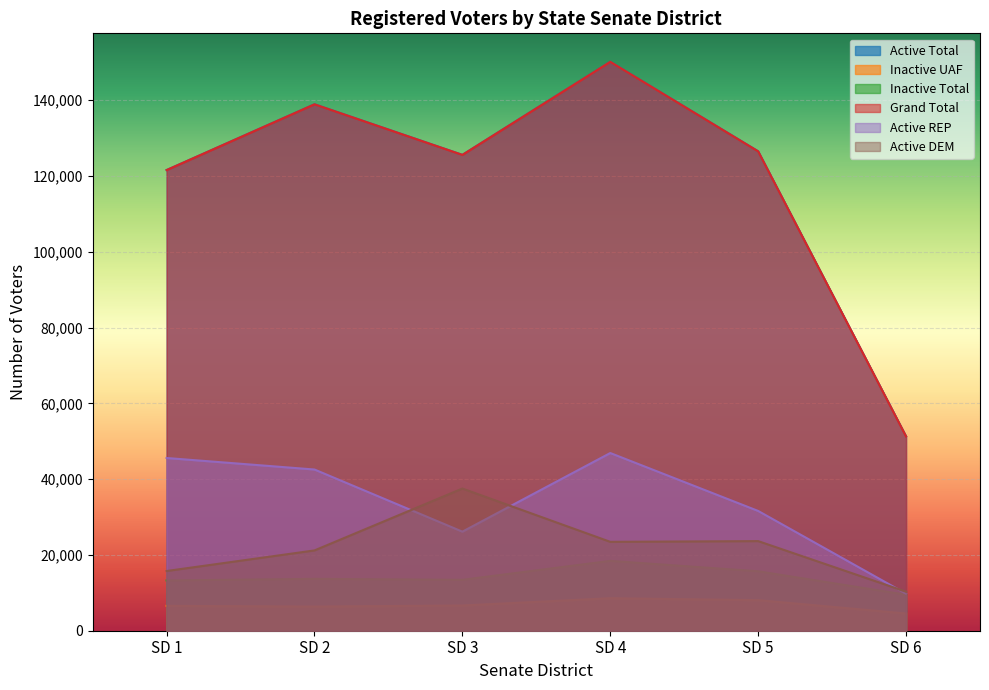

What is the sum of the Active REP values at SD 2 and SD 5?

74137